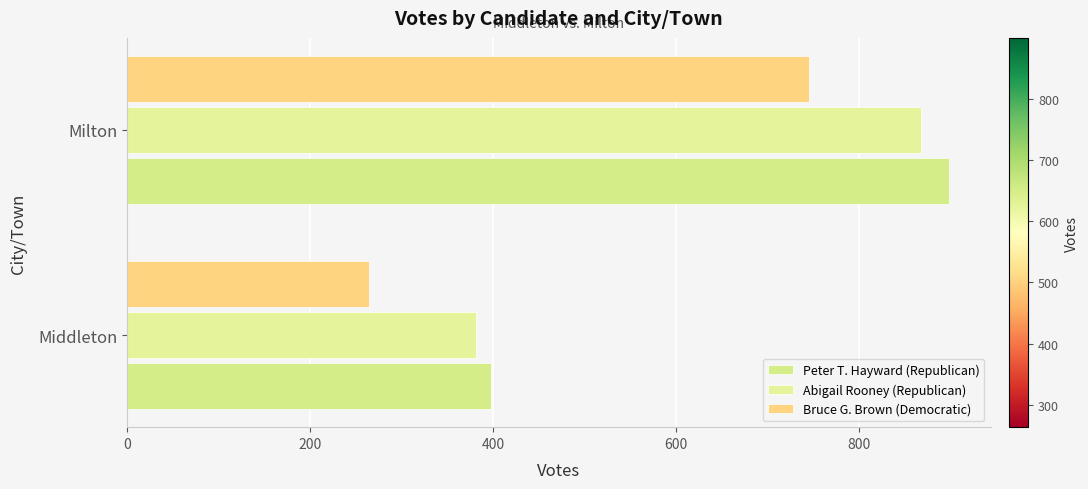

How many data points in Peter T. Hayward (Republican) are less than 899?

1